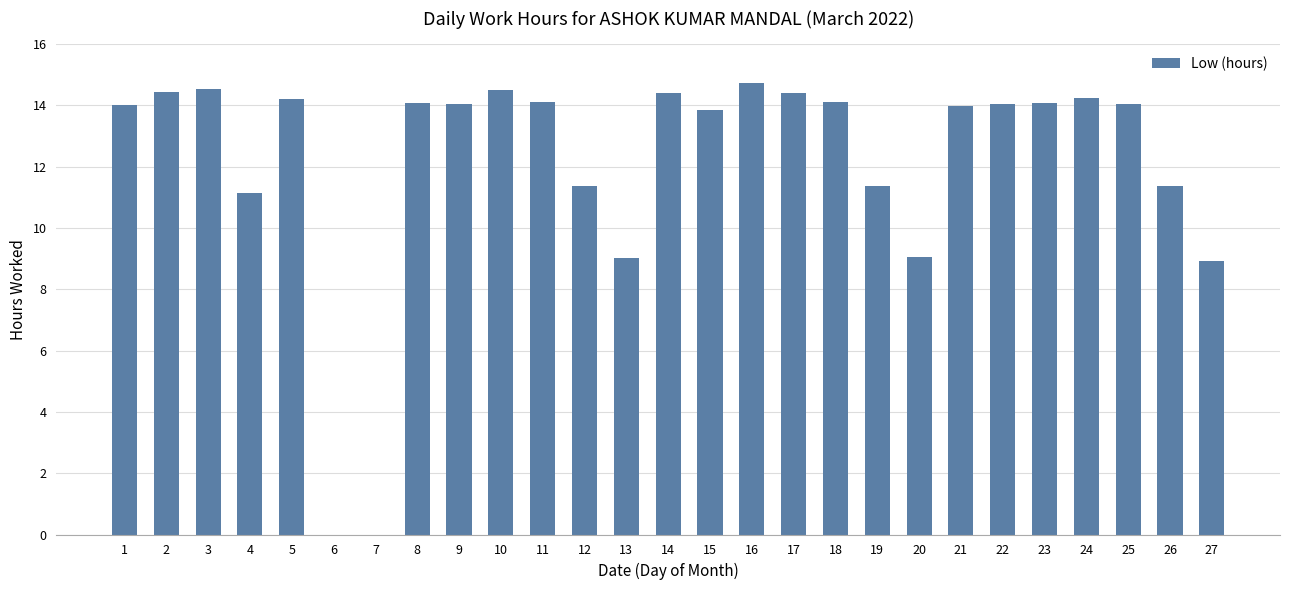

What is the greatest value displayed?

14.7